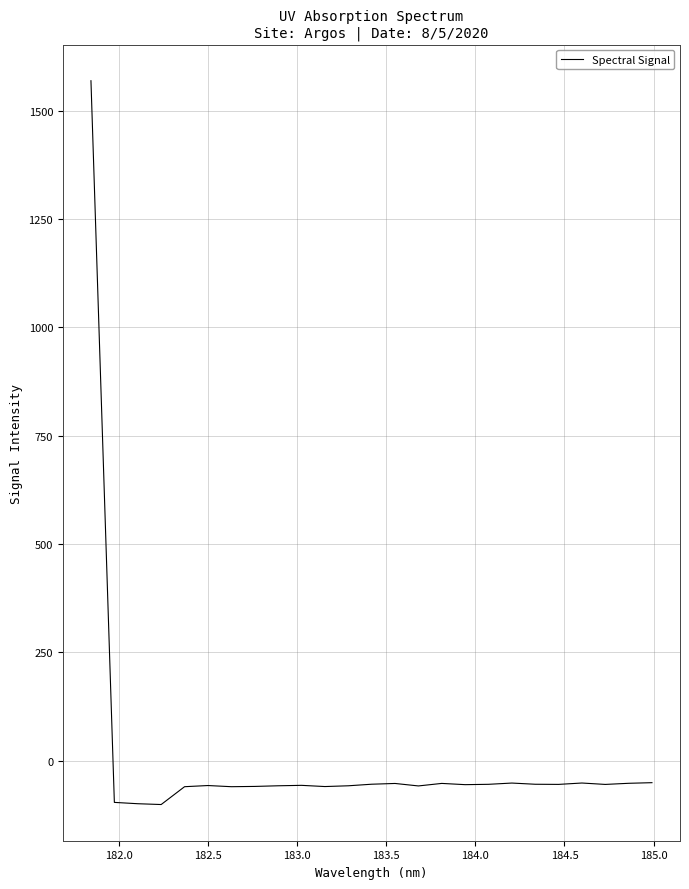

What is the average value?

3.9